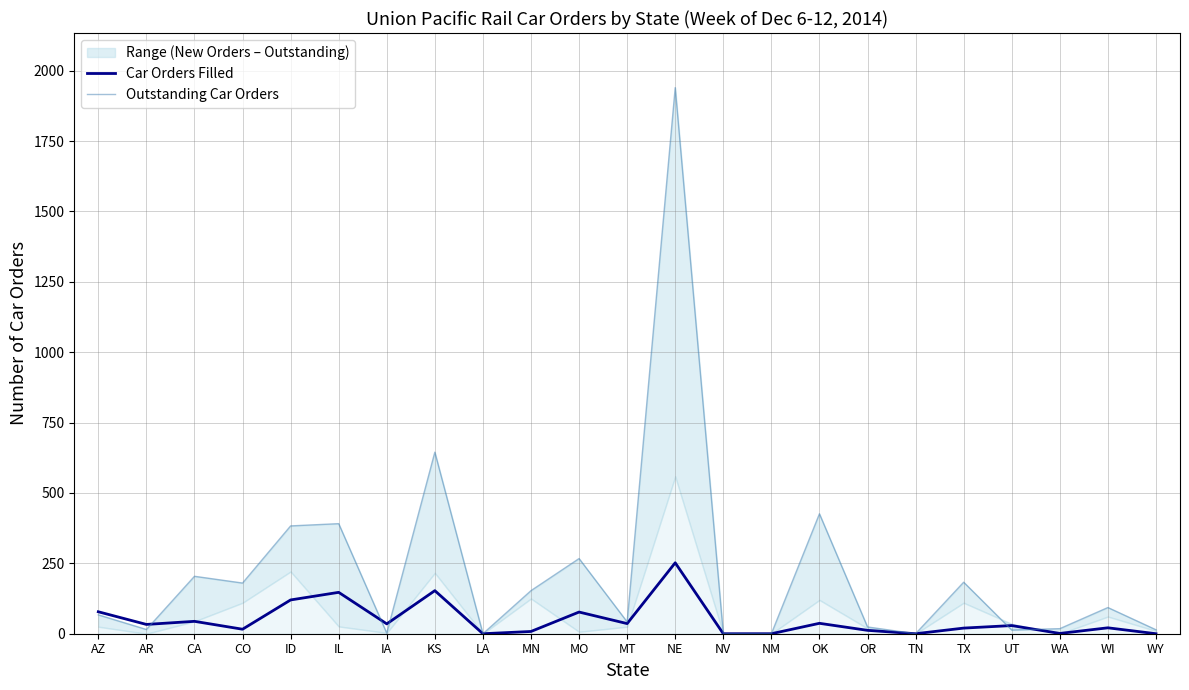

What is the label of the 3rd point from the right?

WA